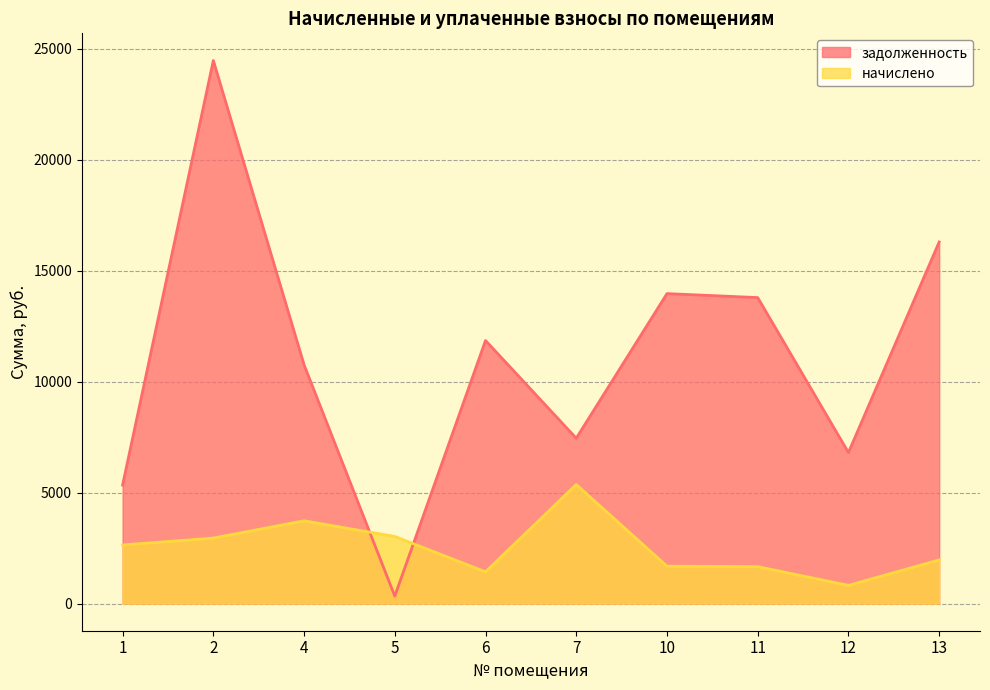

True or false: задолженность has more than 2 interior local peaks.

True